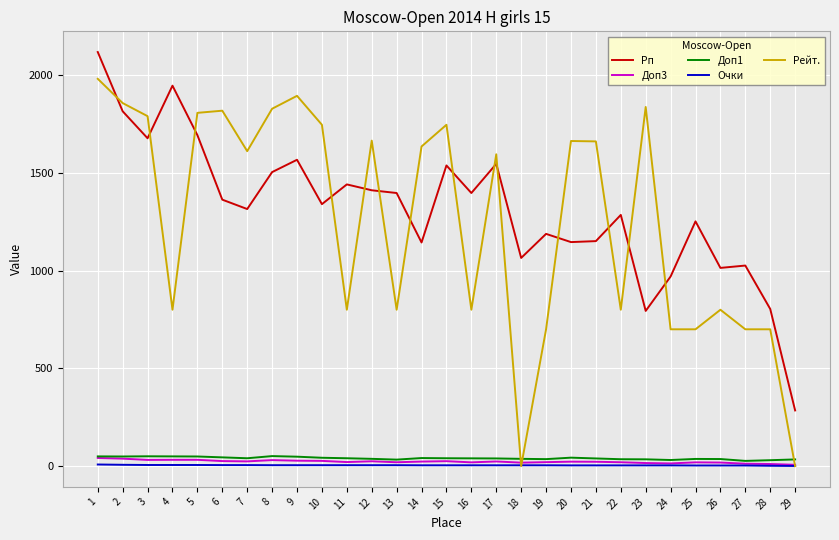

Is the value of Рейт. at 20 greater than the value of Доп3 at 28?

Yes